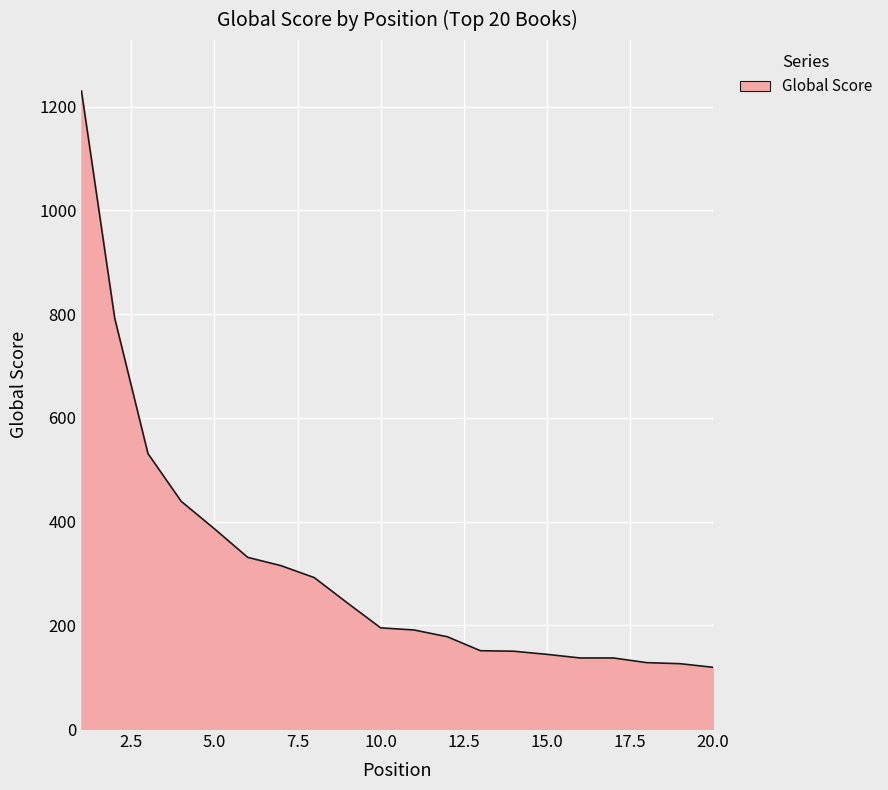

What is the minimum value shown in the chart?

119